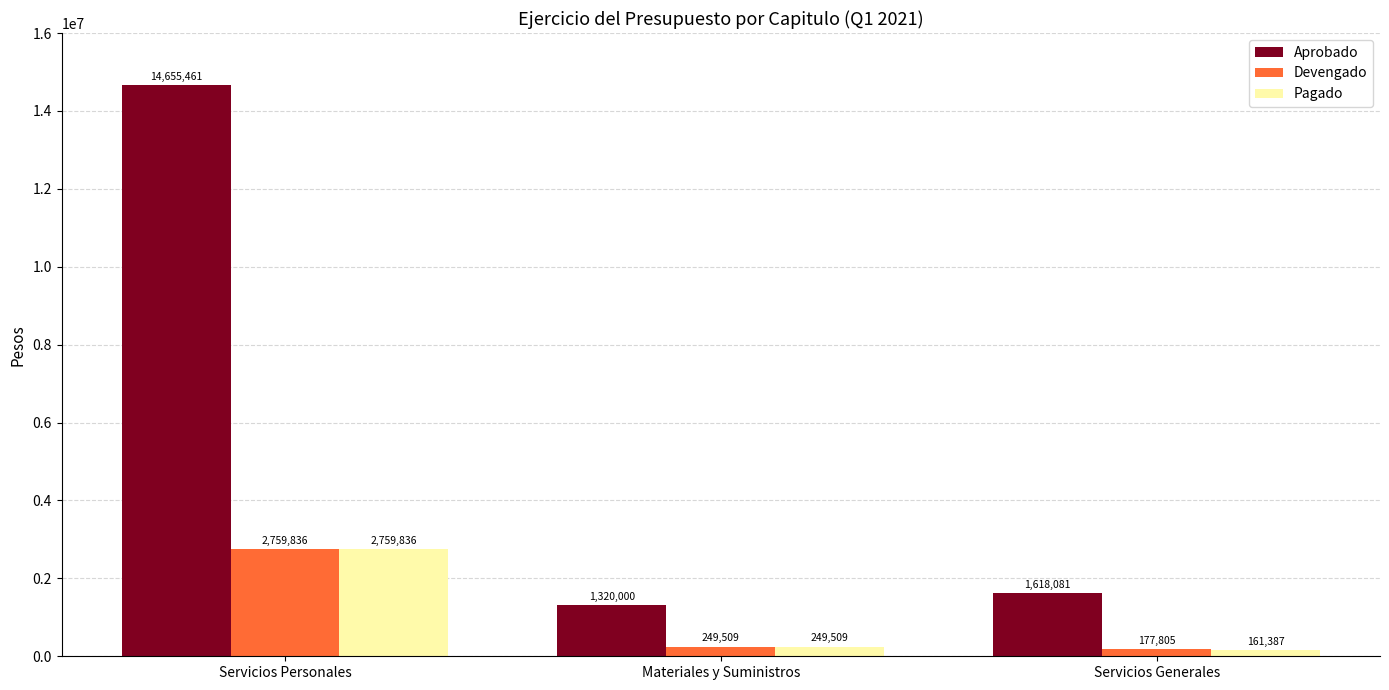

The value of Aprobado at Servicios Personales is 14655461.0. True or false?

True